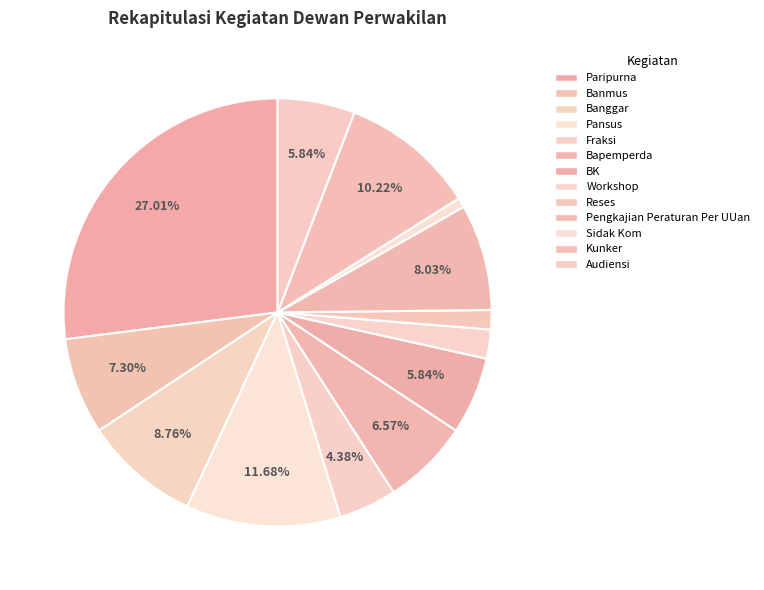

Is it true that Paripurna is 27% of the pie?

True